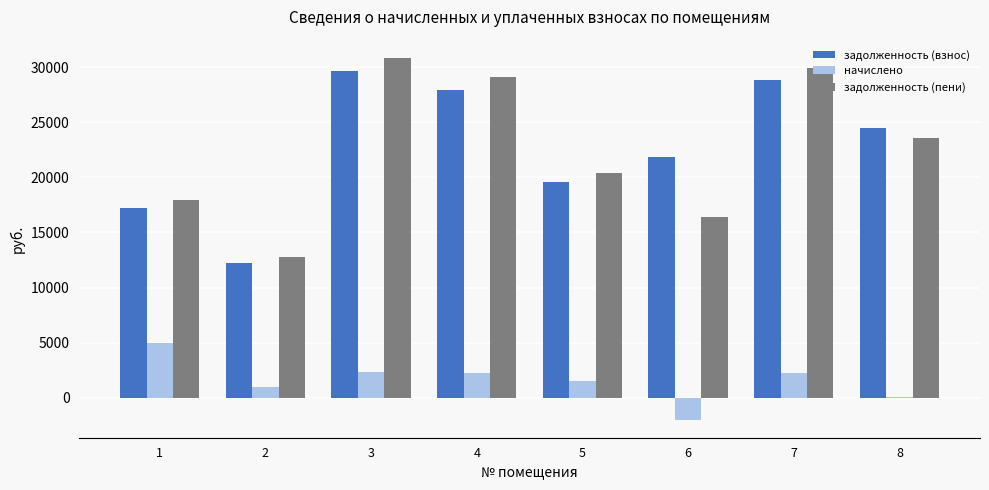

What is the spread (max minus min) of values at 2?

11772.0